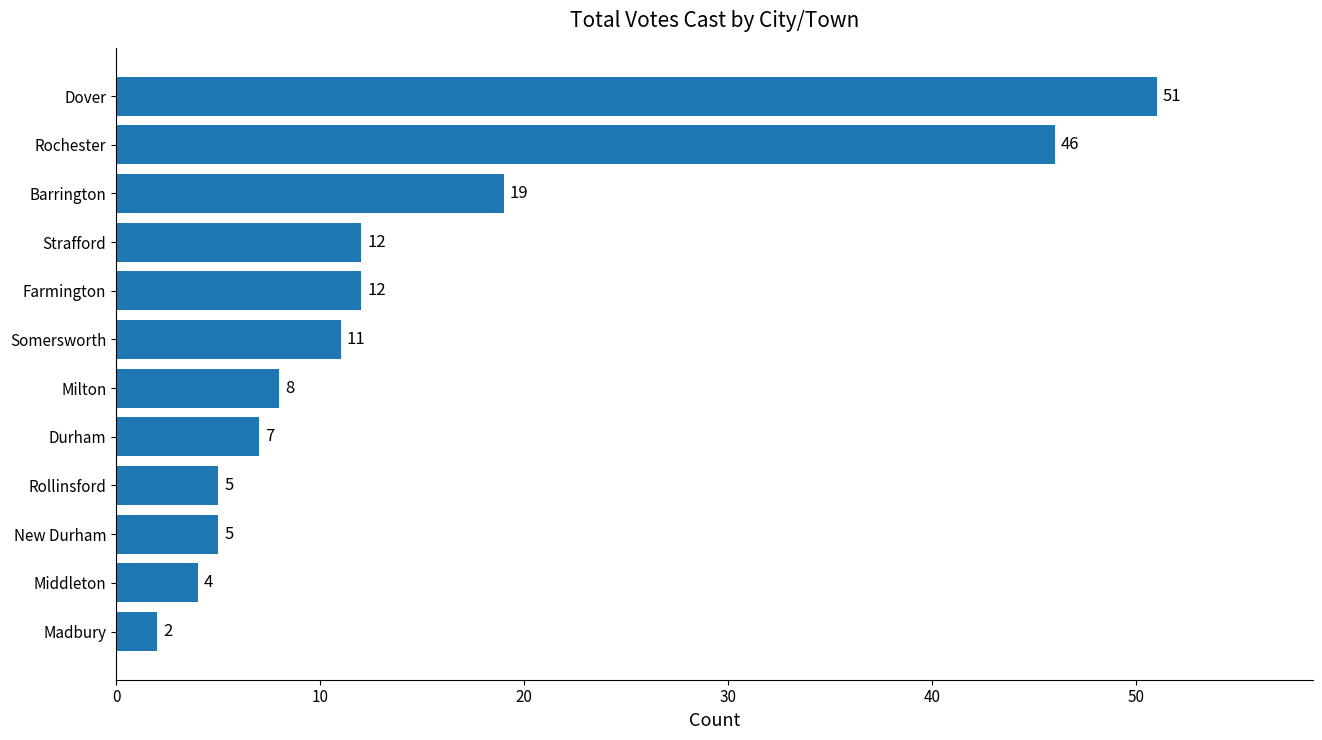

Reading bottom to top, list all the values displayed in this chart.

2	4	5	5	7	8	11	12	12	19	46	51